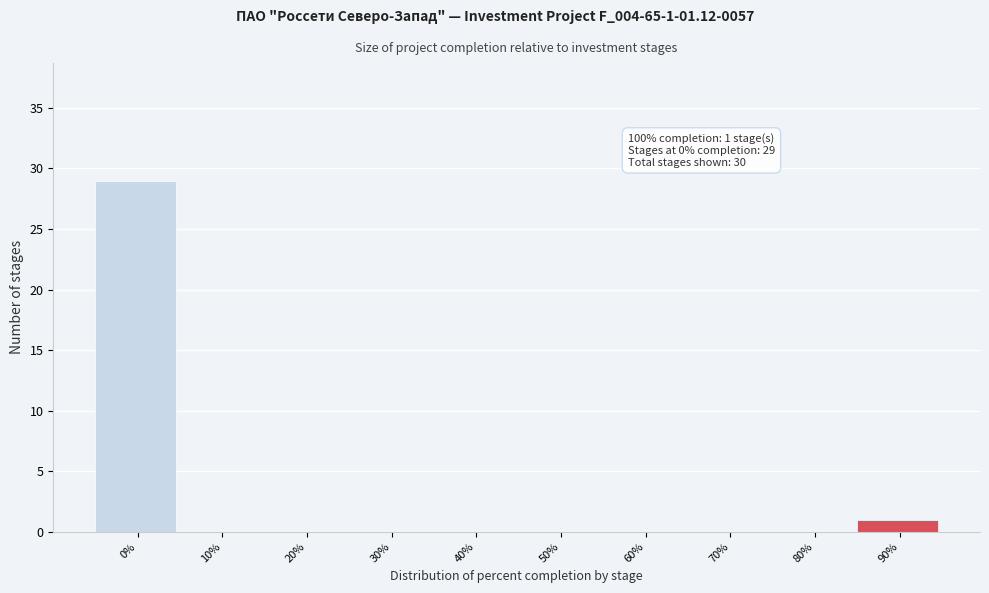

Reading left to right, transcribe all the data shown in this chart.

0%=29	10%=0	20%=0	30%=0	40%=0	50%=0	60%=0	70%=0	80%=0	90%=1